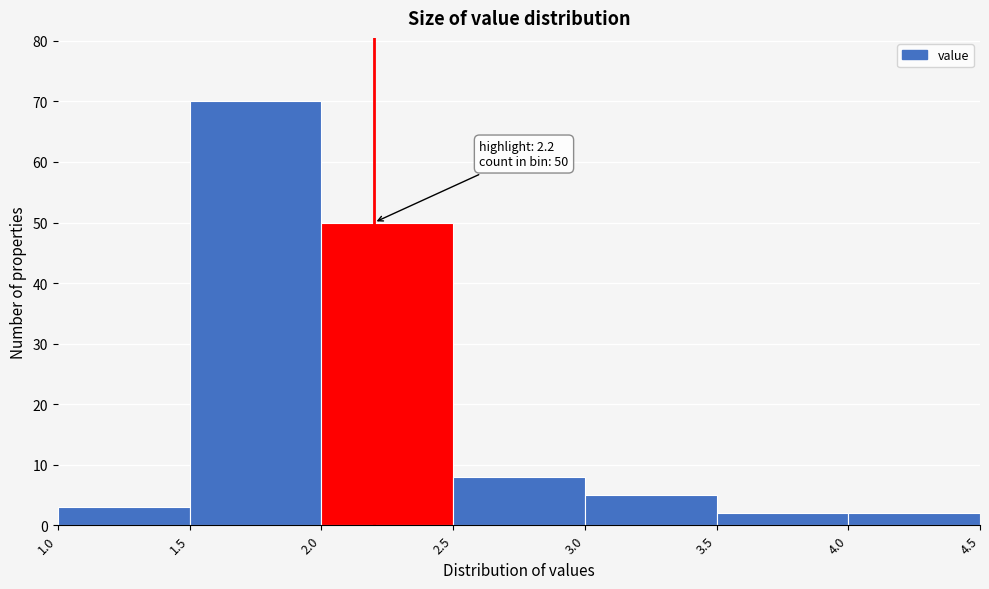

Over which range of the x-axis is the bar tallest?

1.5 to 2.0